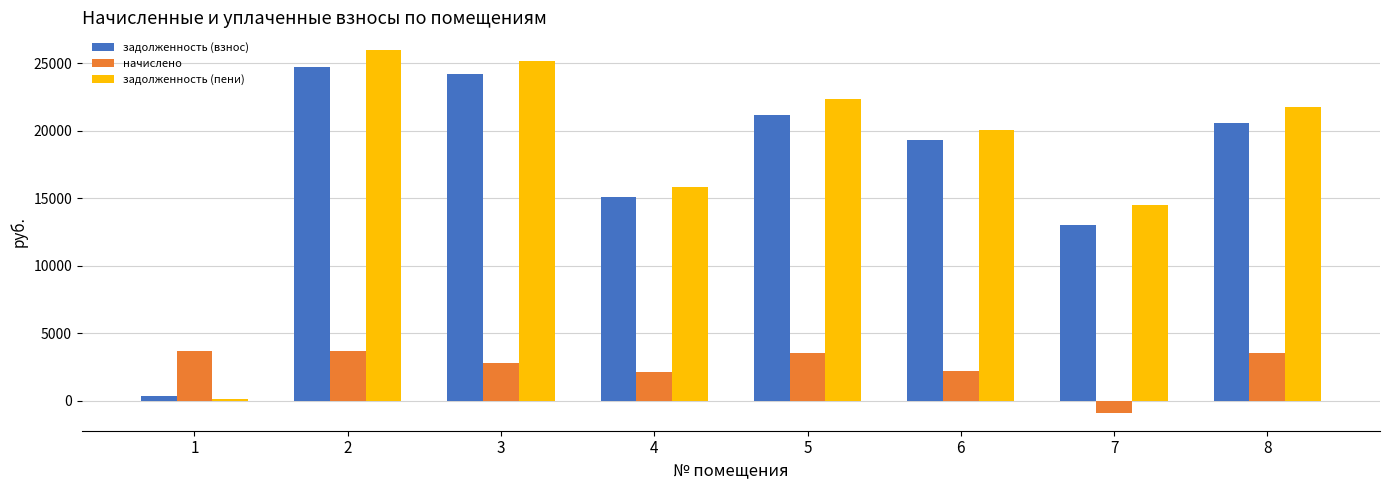

What is the average value of the задолженность (пени) series?

18199.5